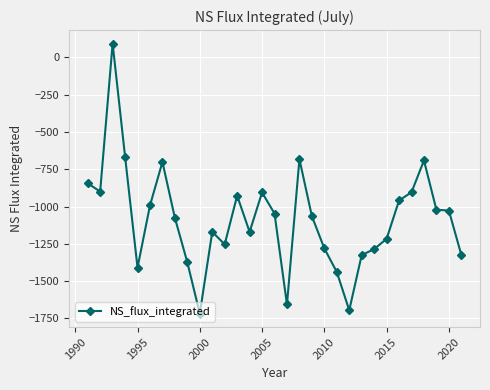

What is the difference between the maximum and minimum values?

1810.8